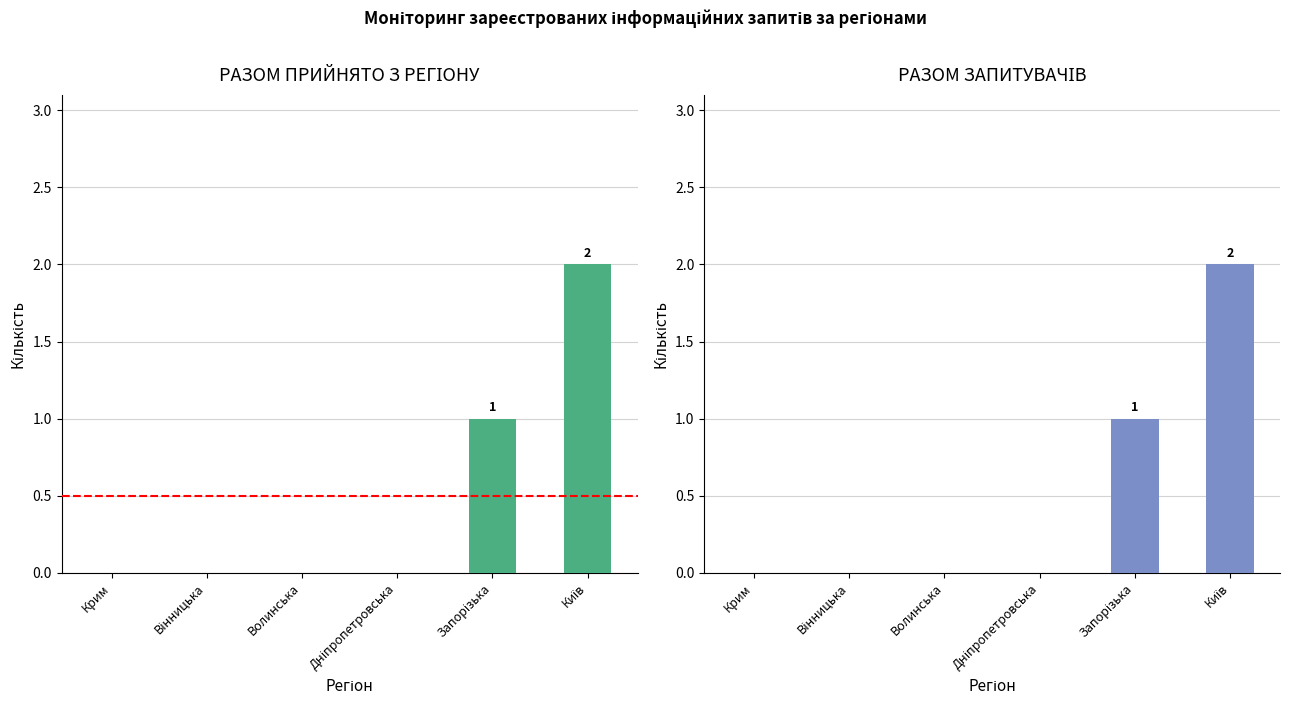

Count the РАЗОМ ЗАПИТУВАЧІВ values in the range 0 to 1.

5